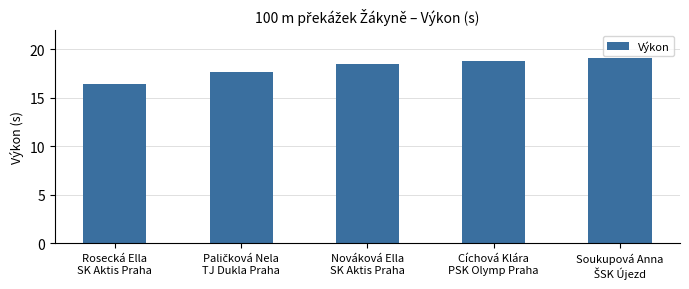

Count the number of data series in this chart.

1